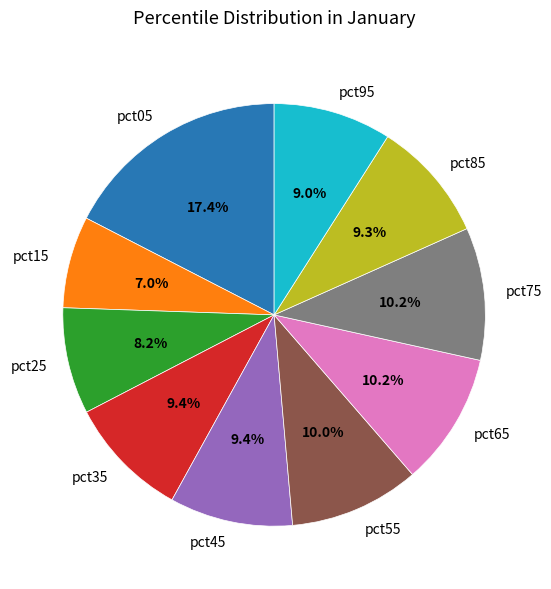

Does pct95 represent more than half of the total?

No